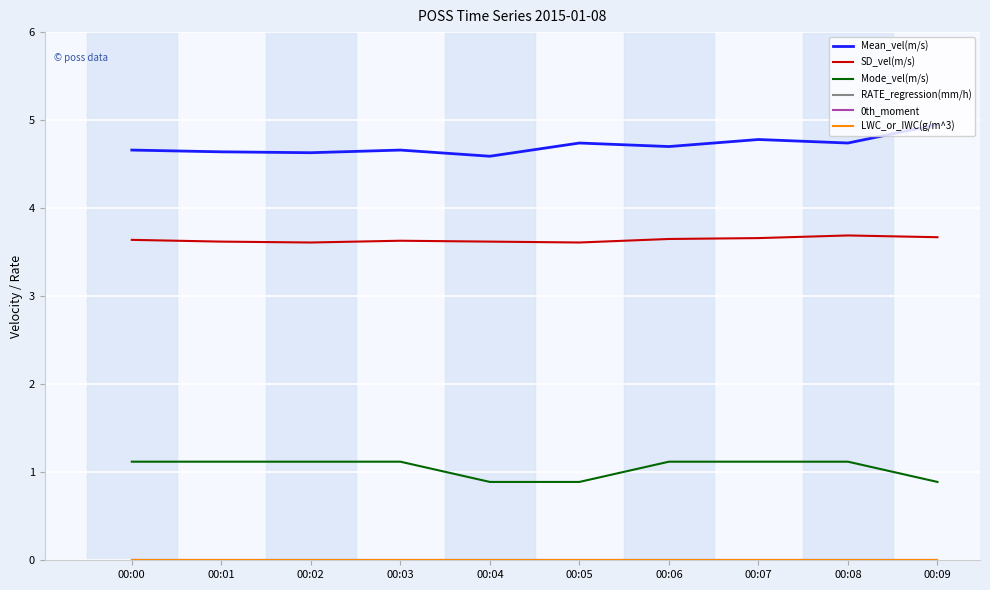

Is it true that Mode_vel(m/s) equals 0.2 at 00:09?

False